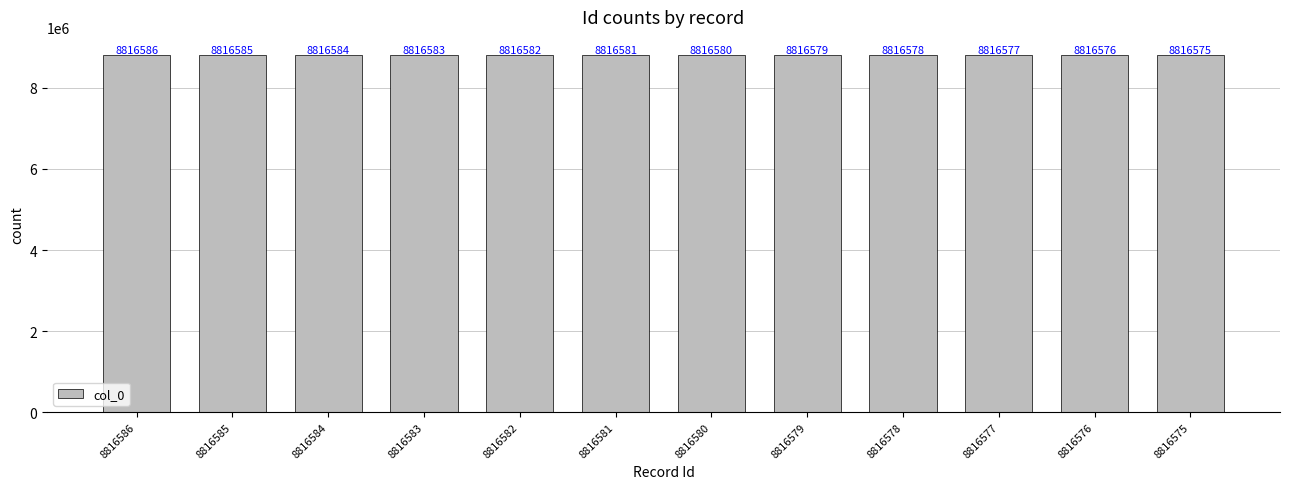

Reading left to right, transcribe all the data shown in this chart.

8816586	8816585	8816584	8816583	8816582	8816581	8816580	8816579	8816578	8816577	8816576	8816575